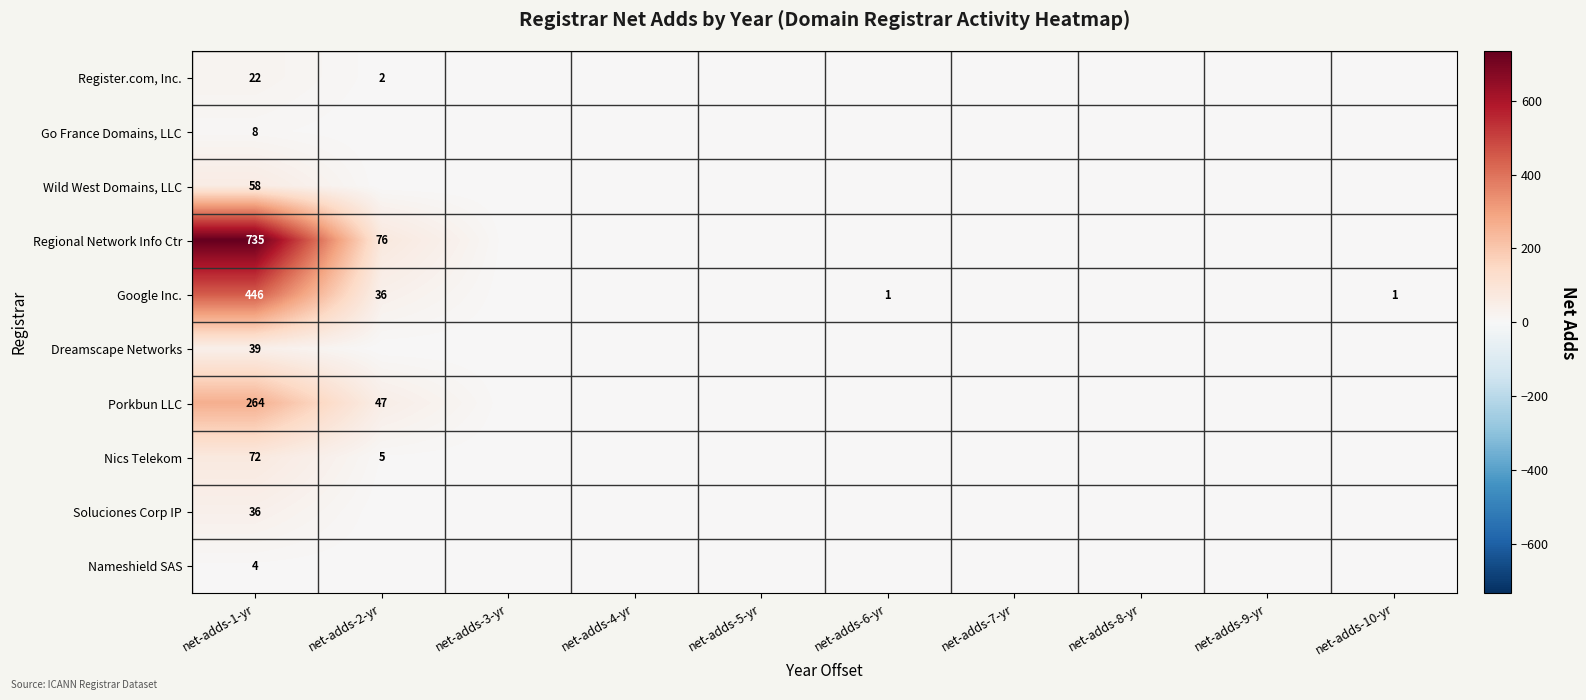

Which has a higher value, net-adds-5-yr or net-adds-3-yr?

net-adds-5-yr